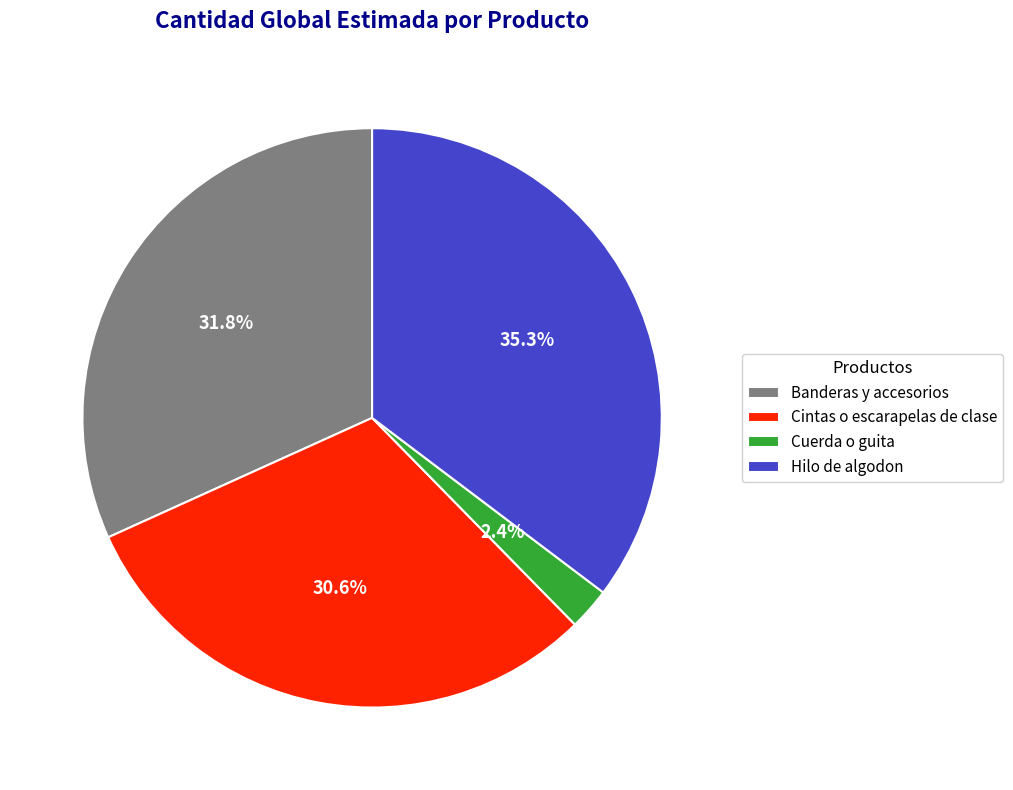

What is the ratio of the value at Cintas o escarapelas de clase to the value at Banderas y accesorios?

1.0